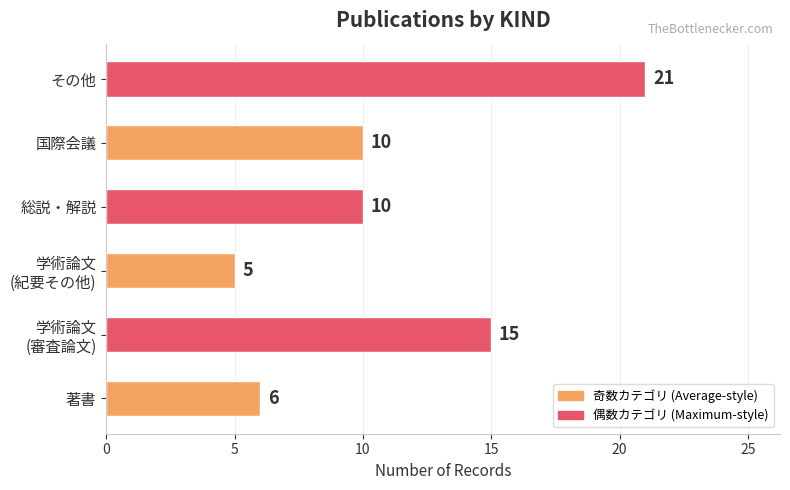

Which category has the lowest value across all series?

学術論文
(紀要その他)